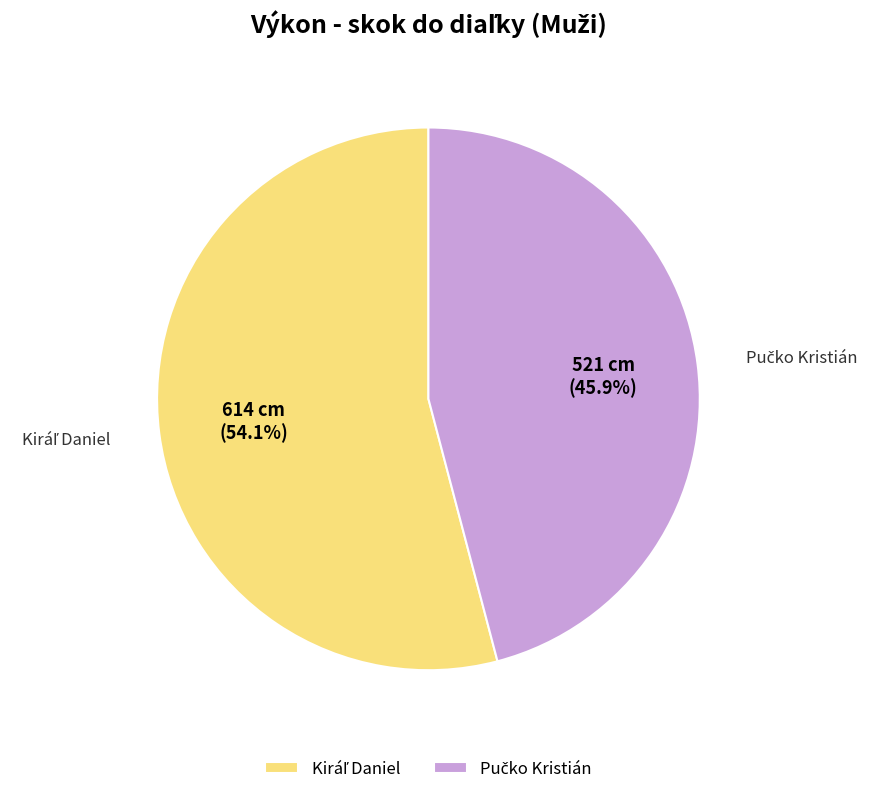

Is there a majority slice in this chart?

Yes